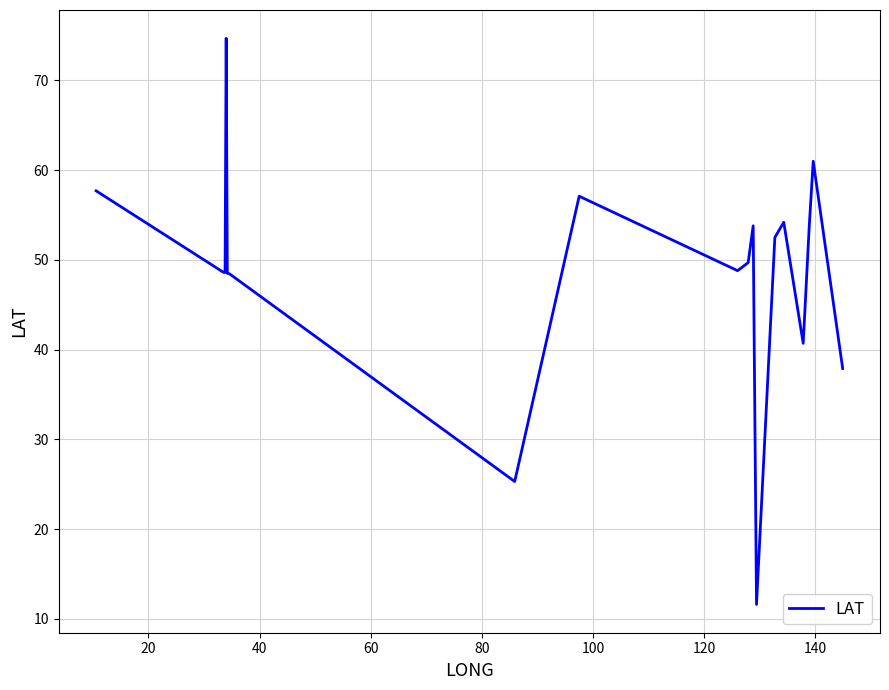

True or false: the data has more than 1 interior local peaks.

True